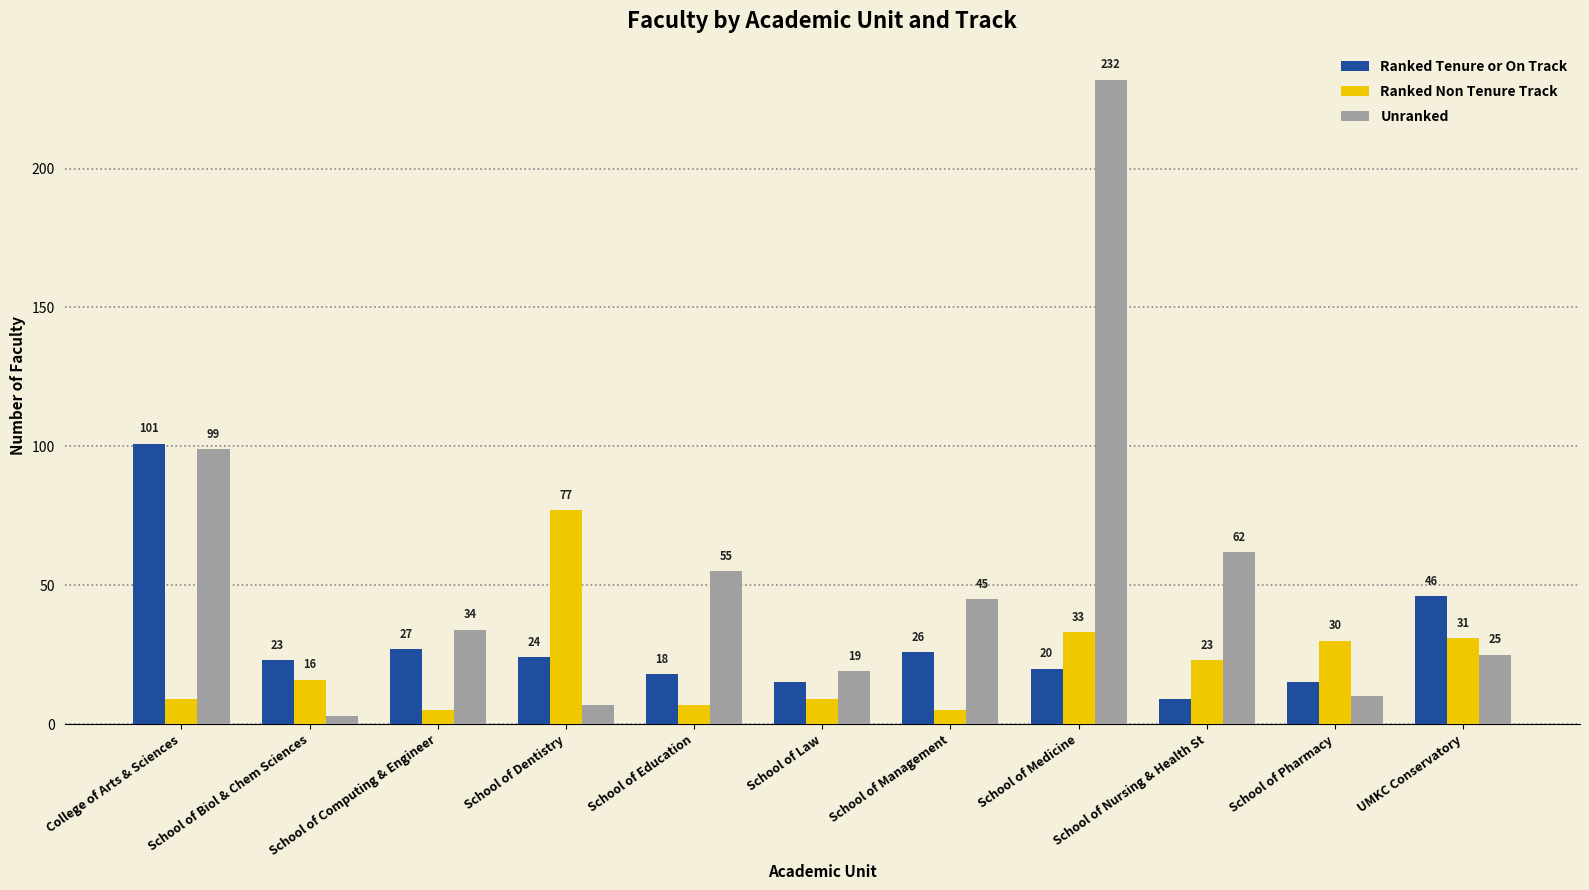

Which series has the largest total across all categories?

Unranked